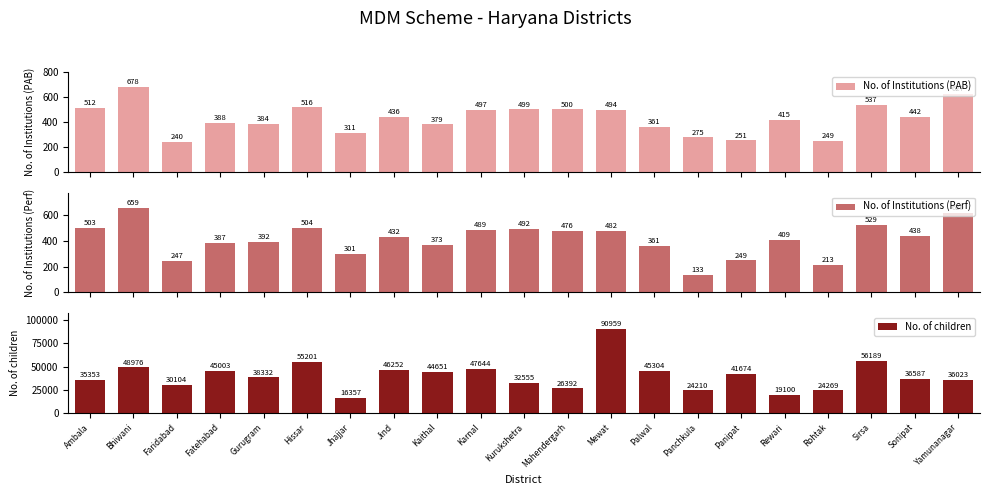

Which series changed the most between Jhajjar and Mahendergarh?

No. of children